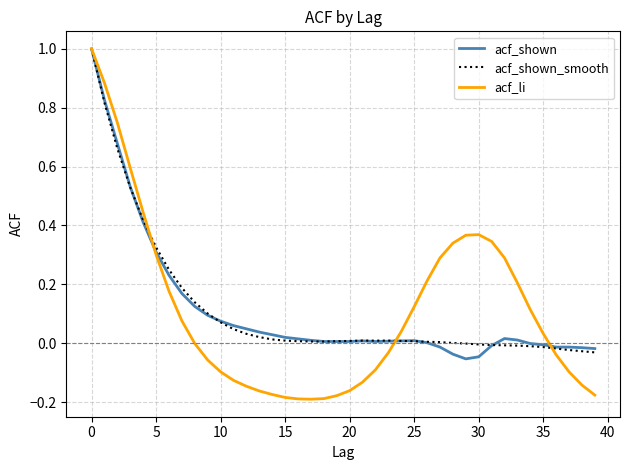

What is the maximum value for acf_li?

1.0